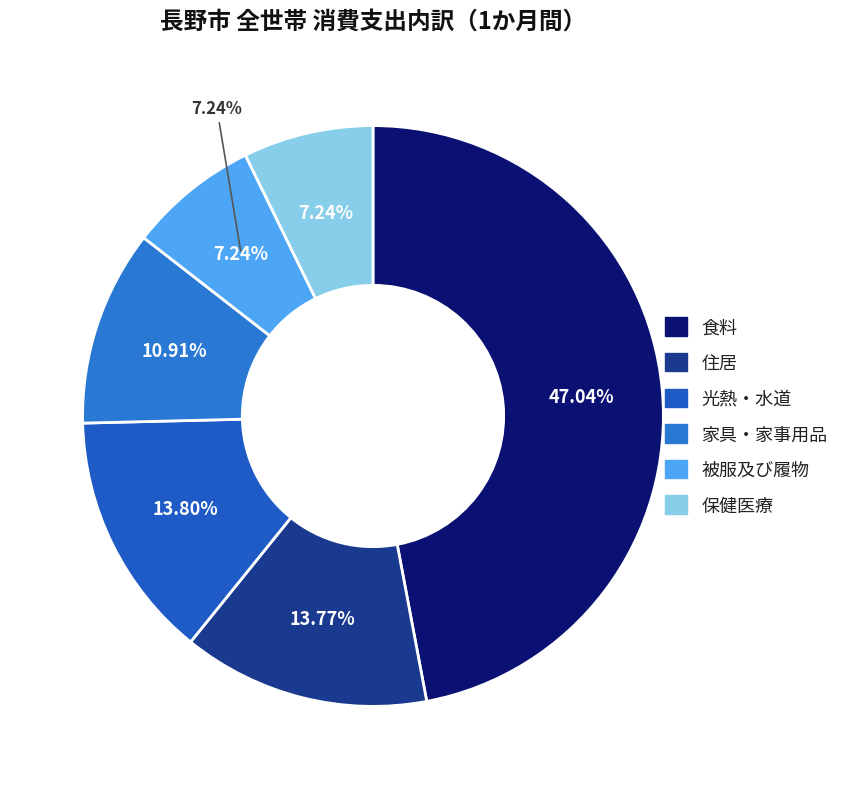

Is there any slice that represents more than half of the pie?

No